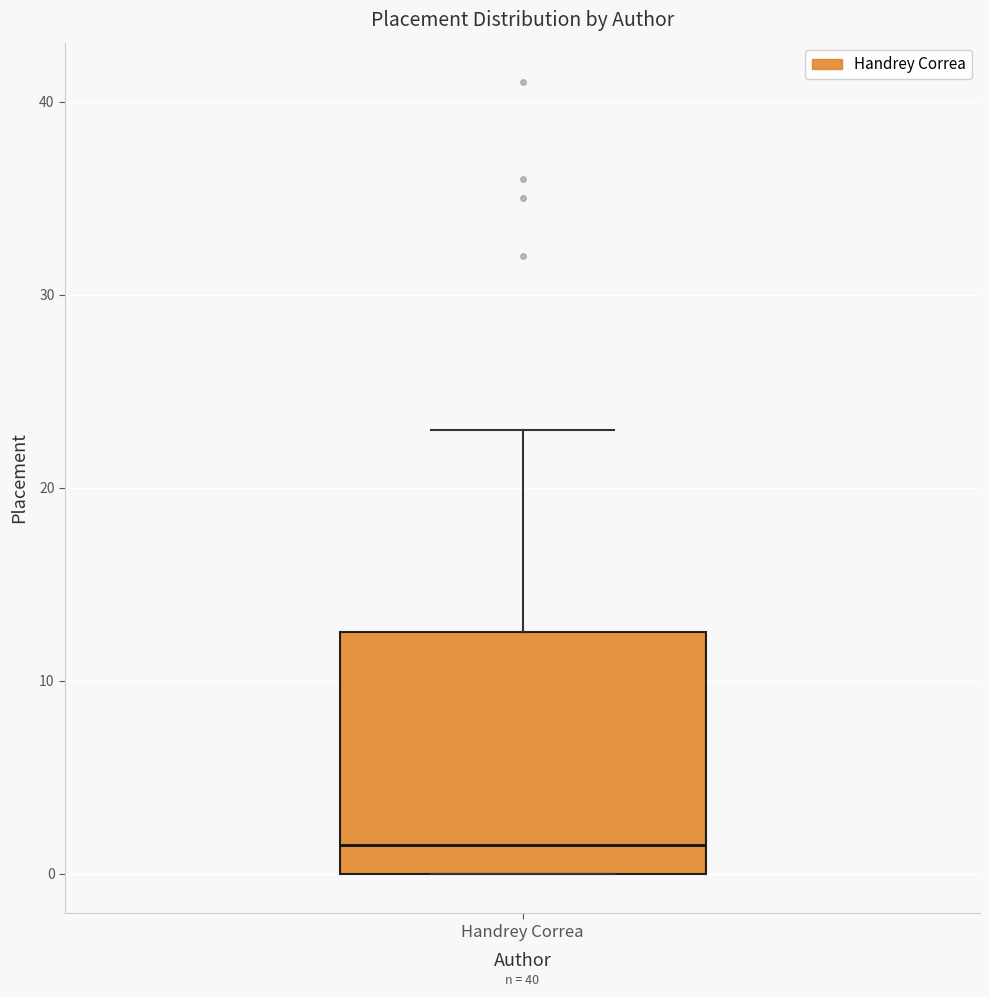

Transcribe this box plot: give where the median line is, the range the box spans, and where the two whiskers end, as read against the y-axis. The values are not printed on the chart, so give them approximately, as read against the axis.

median 2, box 0 to 13, whiskers 0 to 23